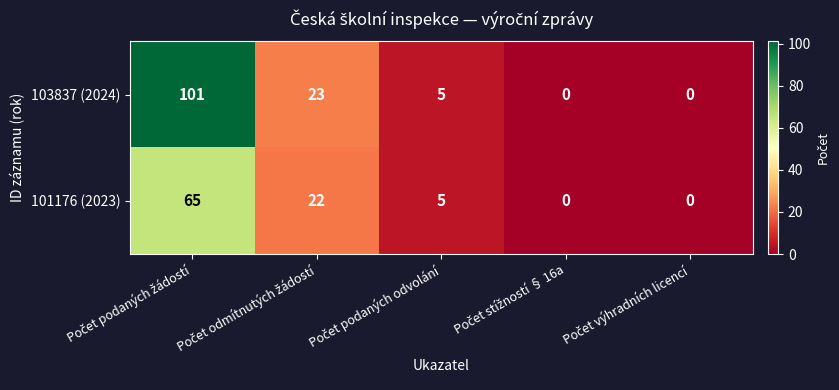

List the series in order of their overall mean, lowest first.

101176 (2023), 103837 (2024)